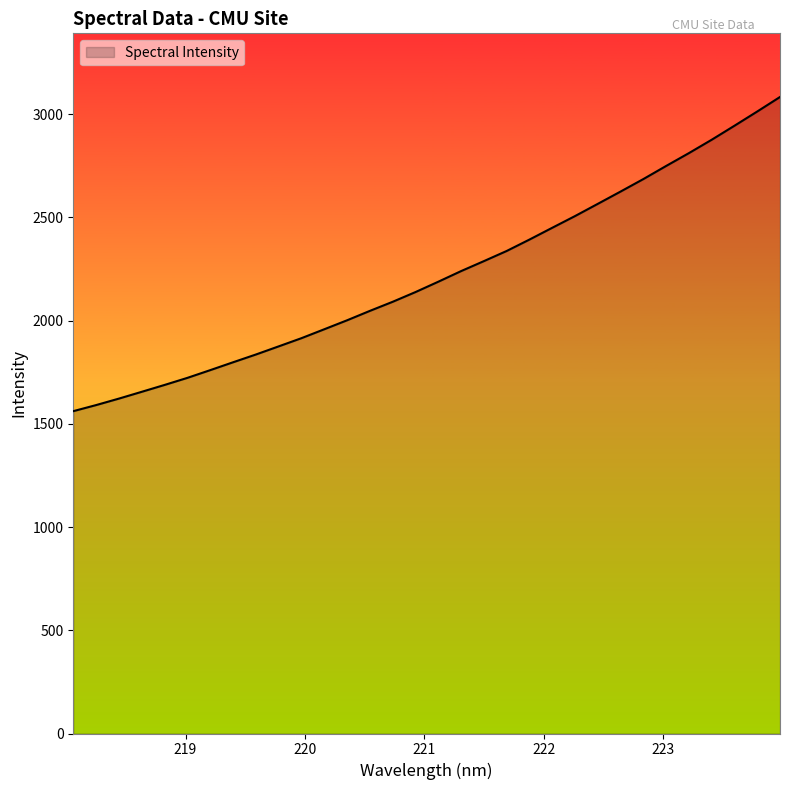

What is the difference between the maximum and minimum values?

1521.9